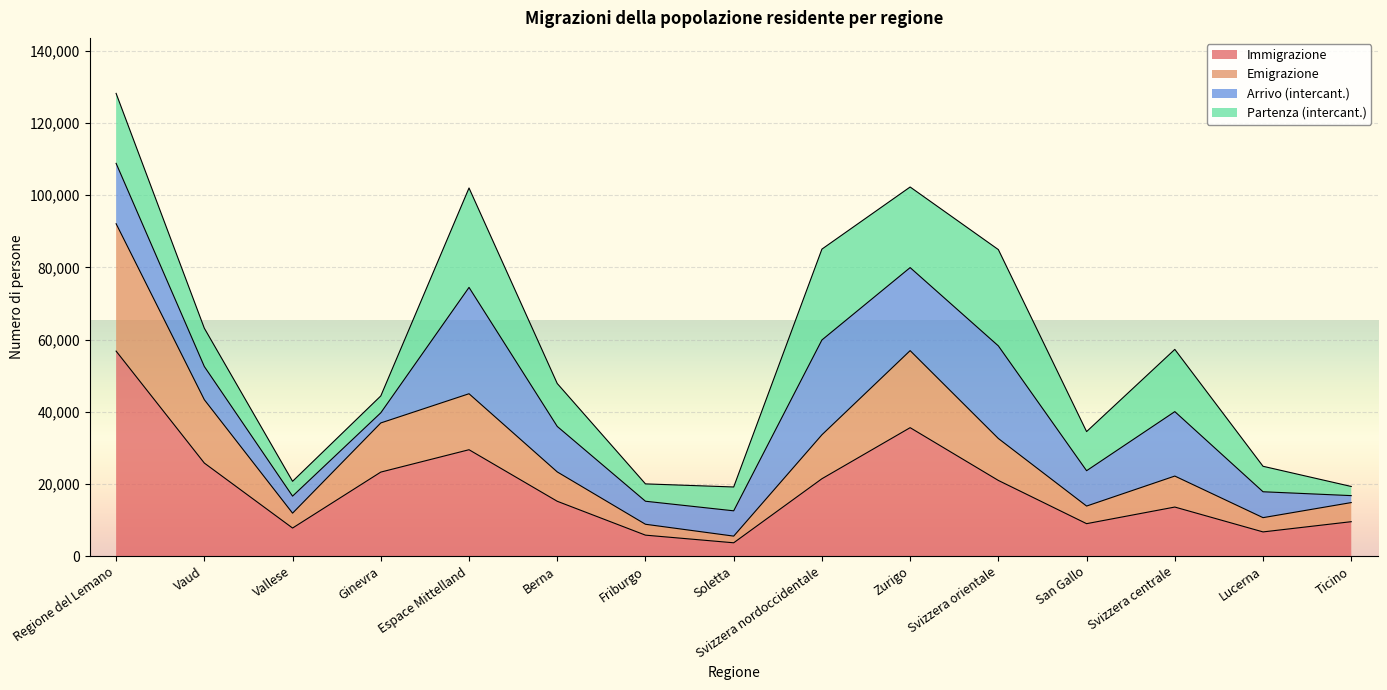

What is the spread (max minus min) of values at Svizzera centrale?

8589